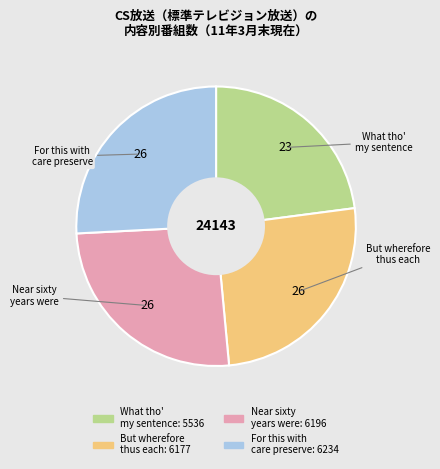

What is the ratio of the value at But wherefore thus each to the value at Near sixty years were?

1.0